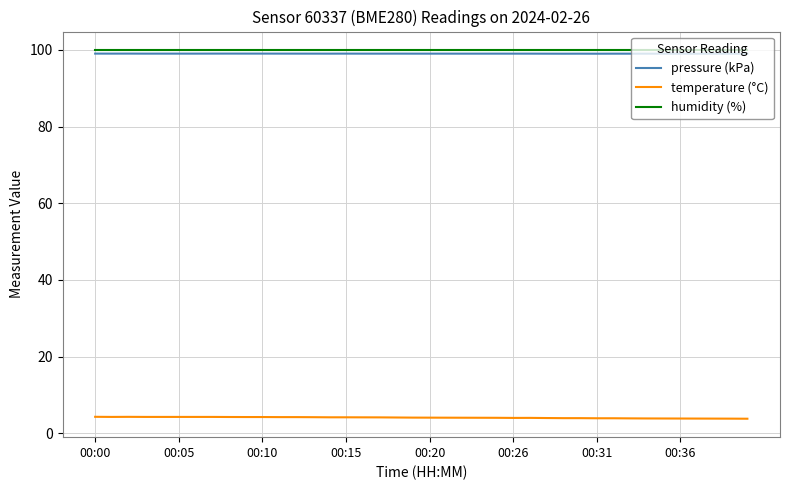

What is the smallest value displayed?

3.8